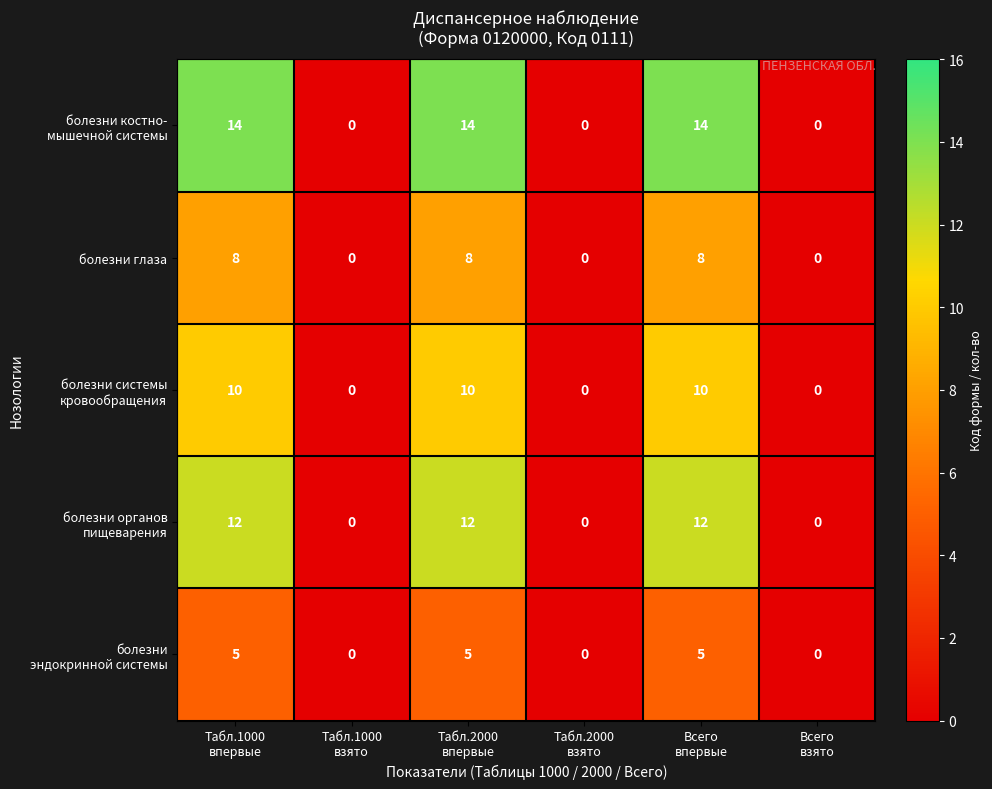

At how many categories does at least one series exceed 11?

3